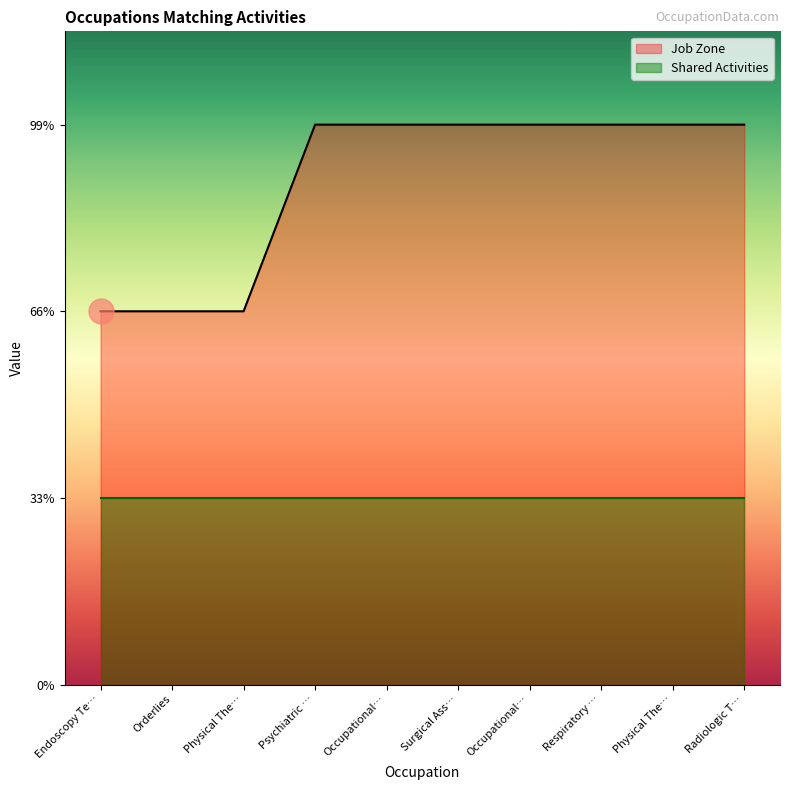

What are all the series names shown in the legend?

Job Zone, Shared Activities